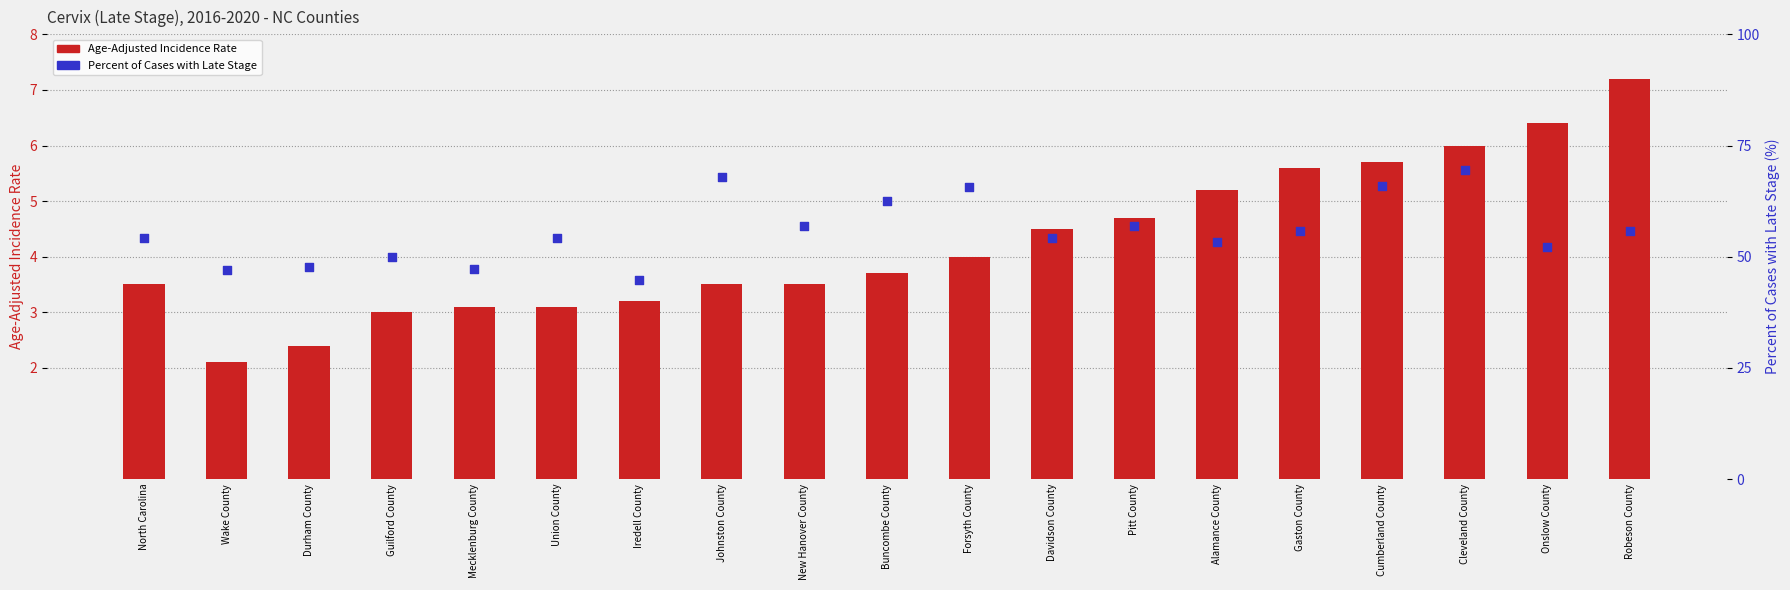

At how many categories does at least one series exceed 58?

5